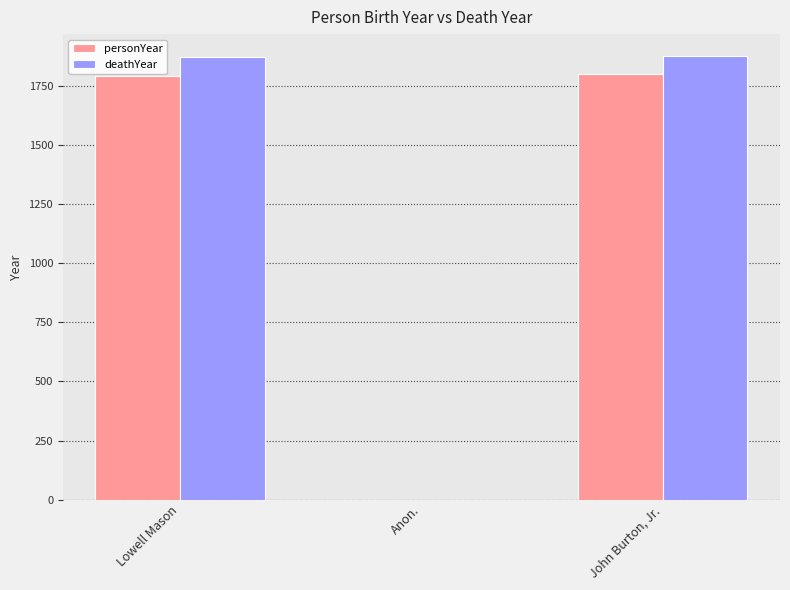

Which series has the largest total across all categories?

deathYear